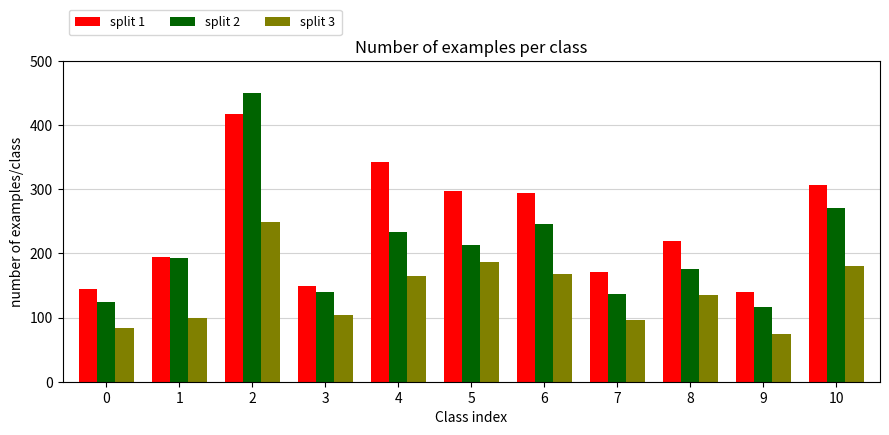

What is the total value across all series at 9?

331.5